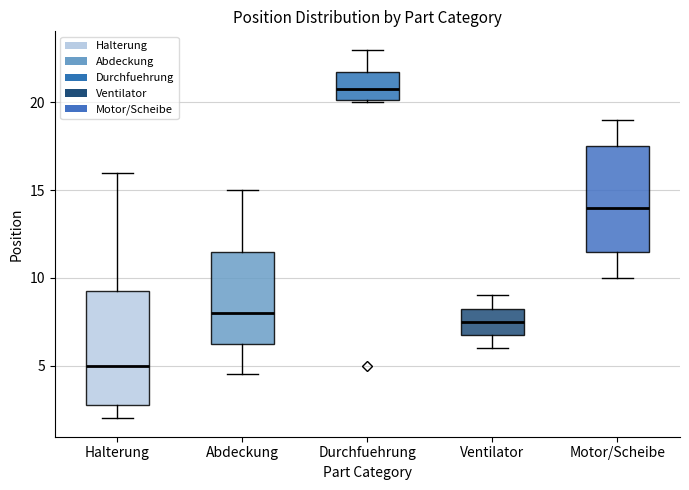

Reading left to right, read every box against the y-axis: the position of its median line, the range the box covers, and the ends of its whiskers. The values are not printed on the chart, so give them approximately, as read against the axis.

Halterung: median 5.0, box 3.0 to 9.5, whiskers 2.0 to 16.0
Abdeckung: median 8.0, box 6.5 to 11.5, whiskers 4.5 to 15.0
Durchfuehrung: median 21.0, box 20.0 to 22.0, whiskers 20.0 to 23.0
Ventilator: median 7.5, box 7.0 to 8.5, whiskers 6.0 to 9.0
Motor/Scheibe: median 14.0, box 11.5 to 17.5, whiskers 10.0 to 19.0